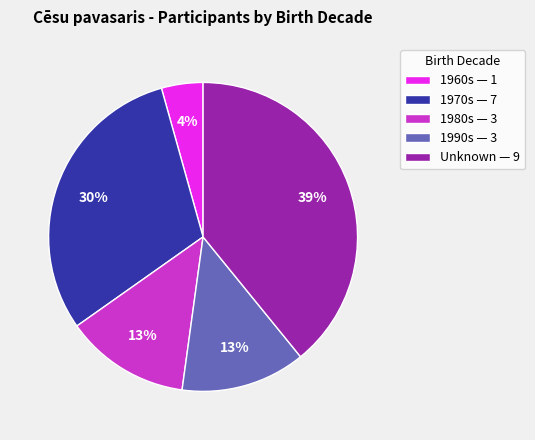

Is it true that Unknown — 9 is 53% of the pie?

False